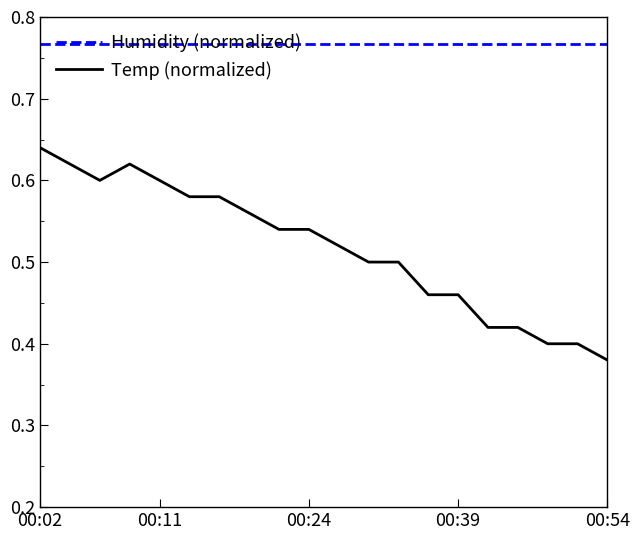

Which series has the largest range (max minus min)?

Temp (normalized)